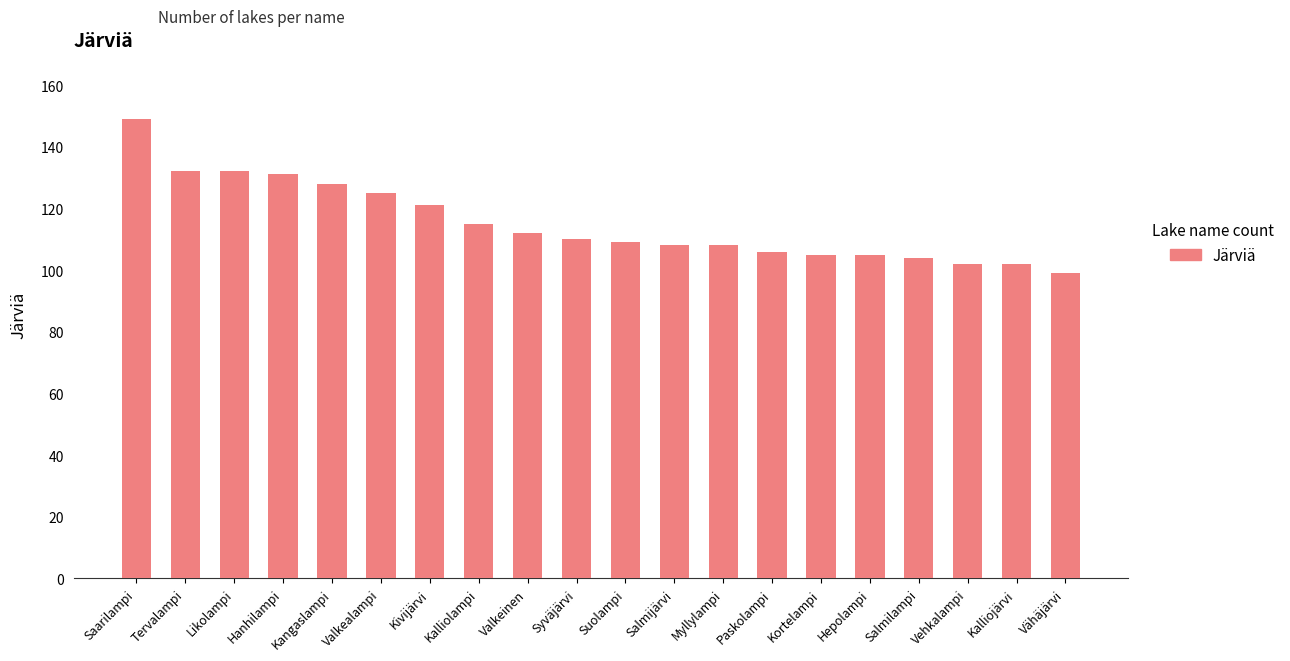

Are the bars grouped side by side (vs. stacked)?

No